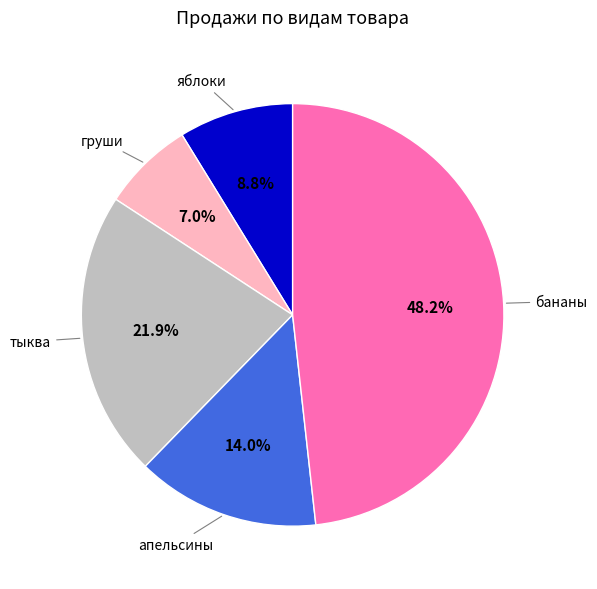

Does any single category account for the majority?

No